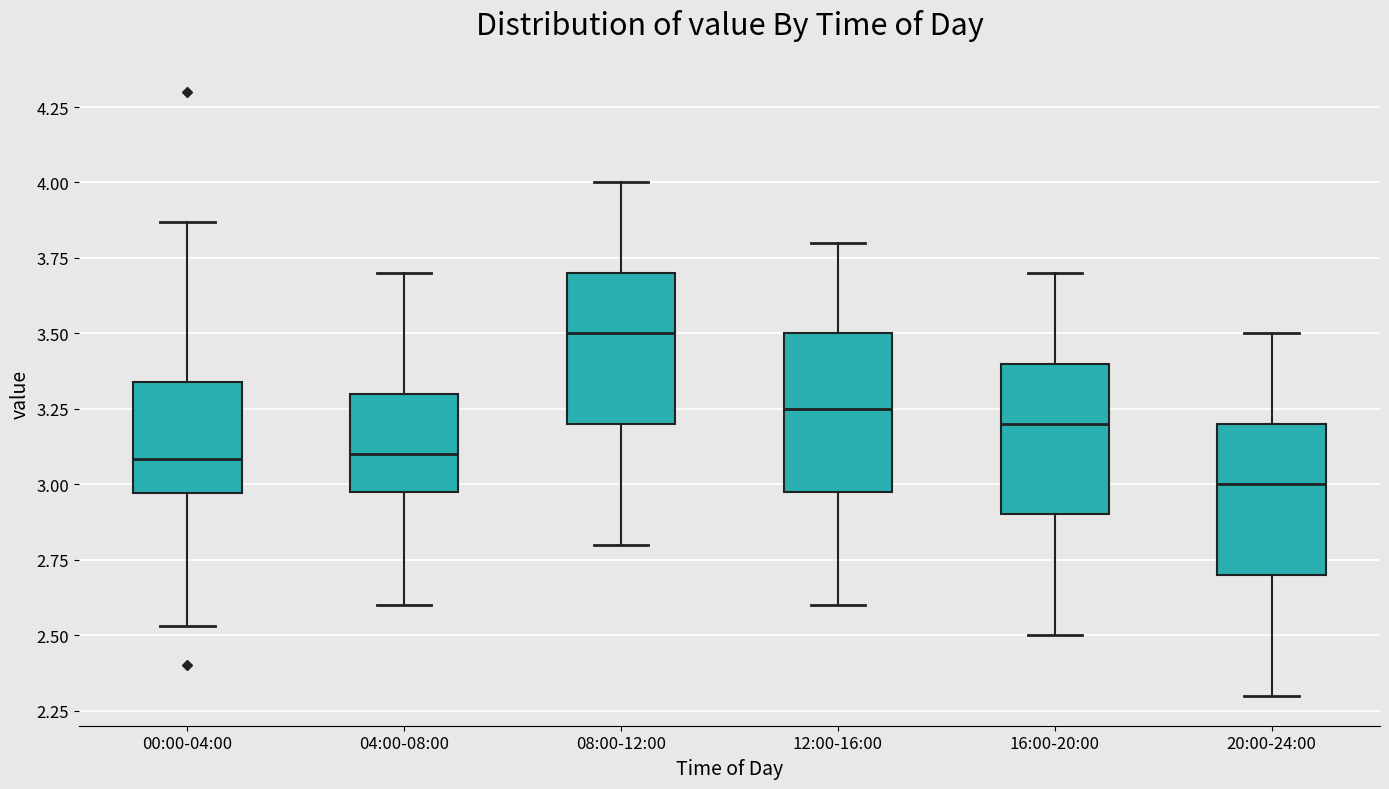

Reading left to right, read every box against the y-axis: the position of its median line, the range the box covers, and the ends of its whiskers. The values are not printed on the chart, so give them approximately, as read against the axis.

00:00-04:00: median 3.10, box 2.95 to 3.35, whiskers 2.55 to 3.85
04:00-08:00: median 3.10, box 3.00 to 3.30, whiskers 2.60 to 3.70
08:00-12:00: median 3.50, box 3.20 to 3.70, whiskers 2.80 to 4.00
12:00-16:00: median 3.25, box 3.00 to 3.50, whiskers 2.60 to 3.80
16:00-20:00: median 3.20, box 2.90 to 3.40, whiskers 2.50 to 3.70
20:00-24:00: median 3.00, box 2.70 to 3.20, whiskers 2.30 to 3.50